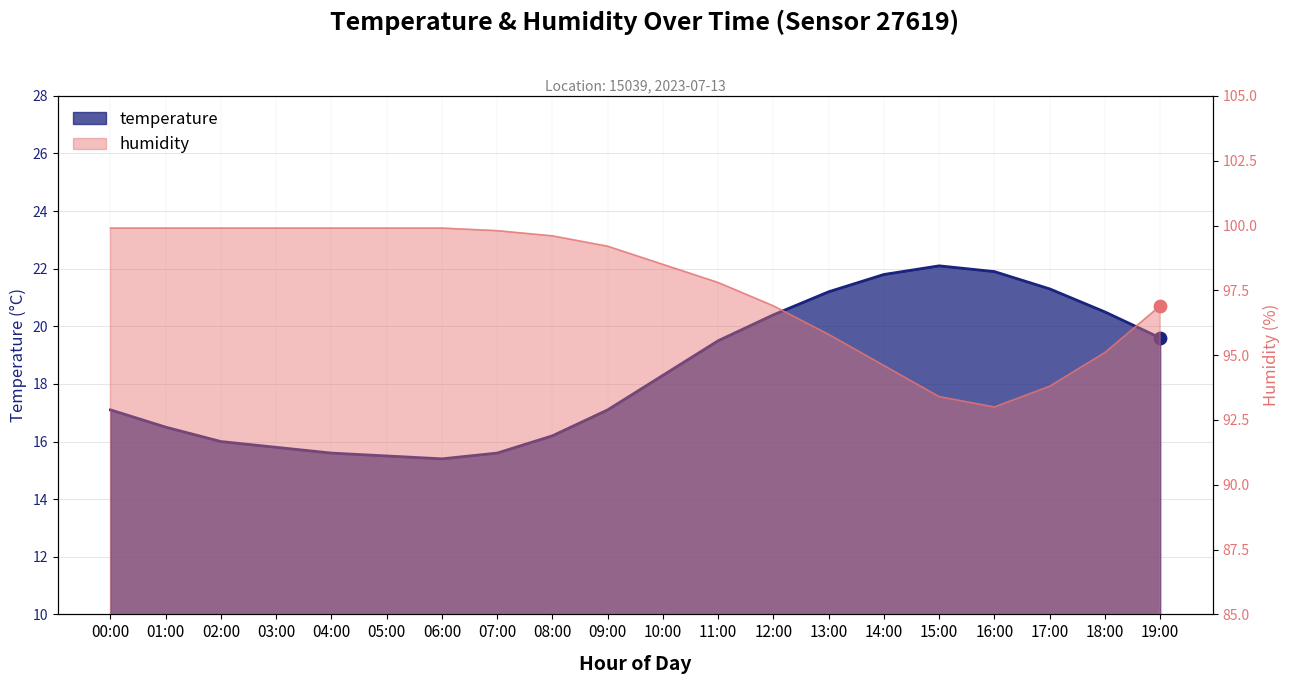

What are all the series names shown in the legend?

temperature, humidity